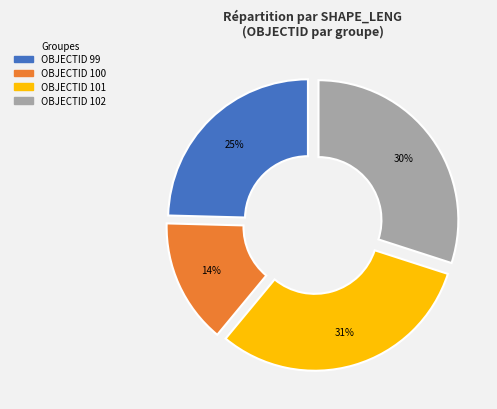

Between OBJECTID 102 and OBJECTID 101, which is larger?

OBJECTID 101